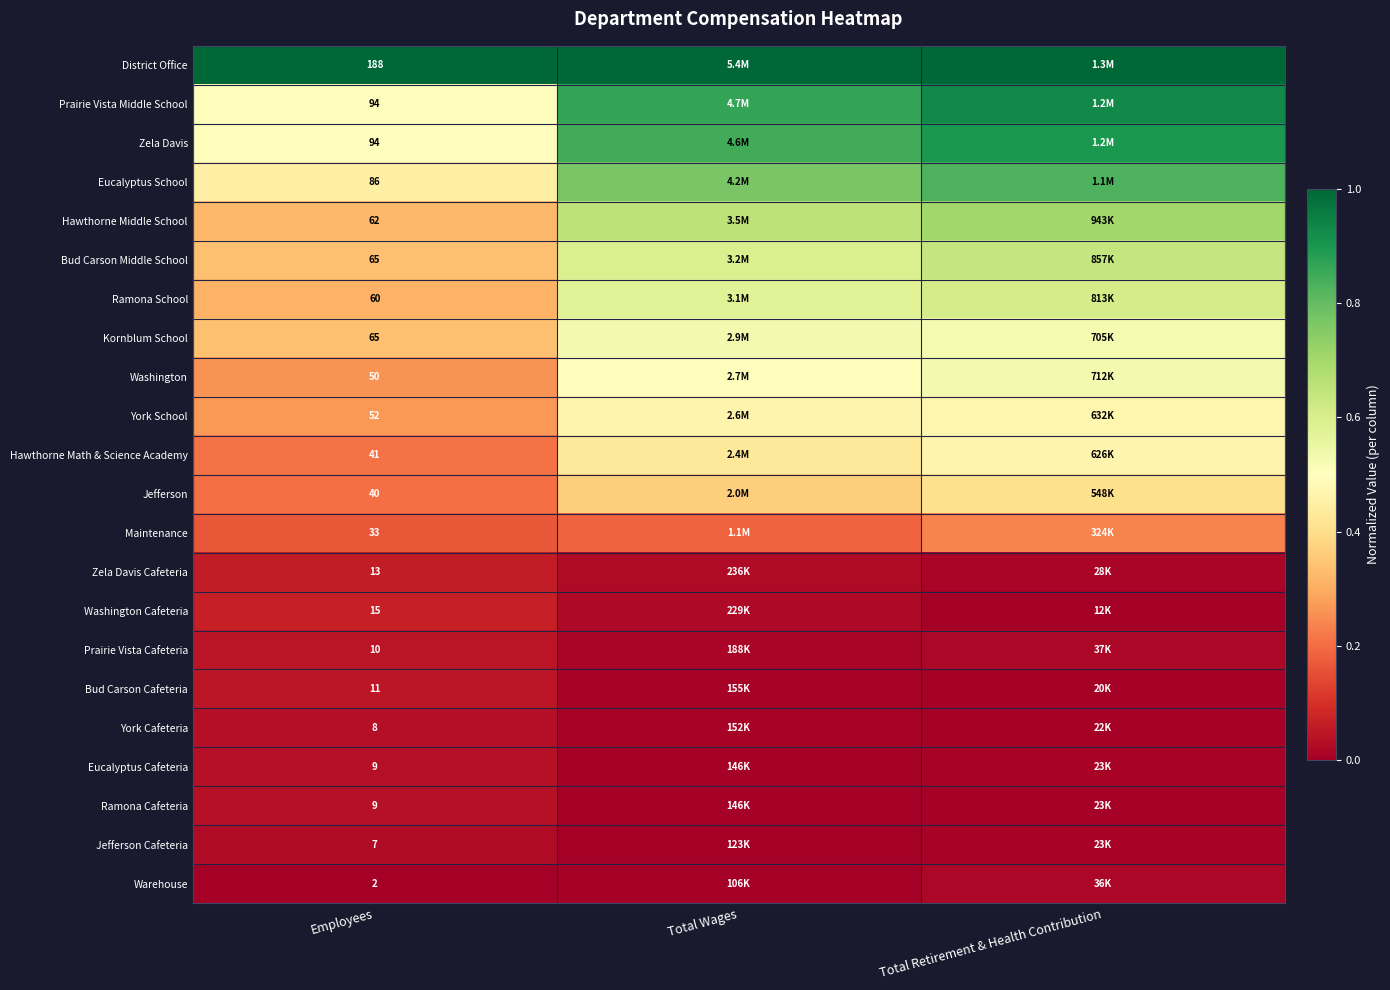

At Employees, list the series in order from smallest to largest.

Warehouse, Jefferson Cafeteria, York Cafeteria, Eucalyptus Cafeteria, Ramona Cafeteria, Prairie Vista Cafeteria, Bud Carson Cafeteria, Zela Davis Cafeteria, Washington Cafeteria, Maintenance, Jefferson, Hawthorne Math & Science Academy, Washington, York School, Ramona School, Hawthorne Middle School, Bud Carson Middle School, Kornblum School, Eucalyptus School, Prairie Vista Middle School, Zela Davis, District Office